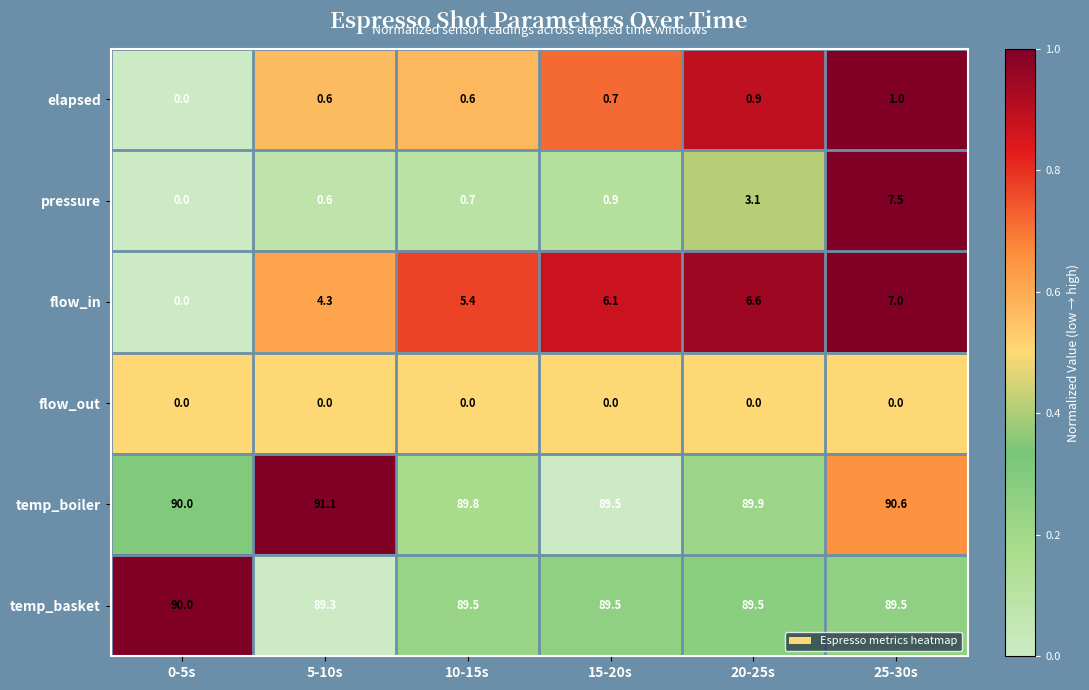

At 20-25s, list the series in order from smallest to largest.

flow_out, elapsed, pressure, flow_in, temp_basket, temp_boiler